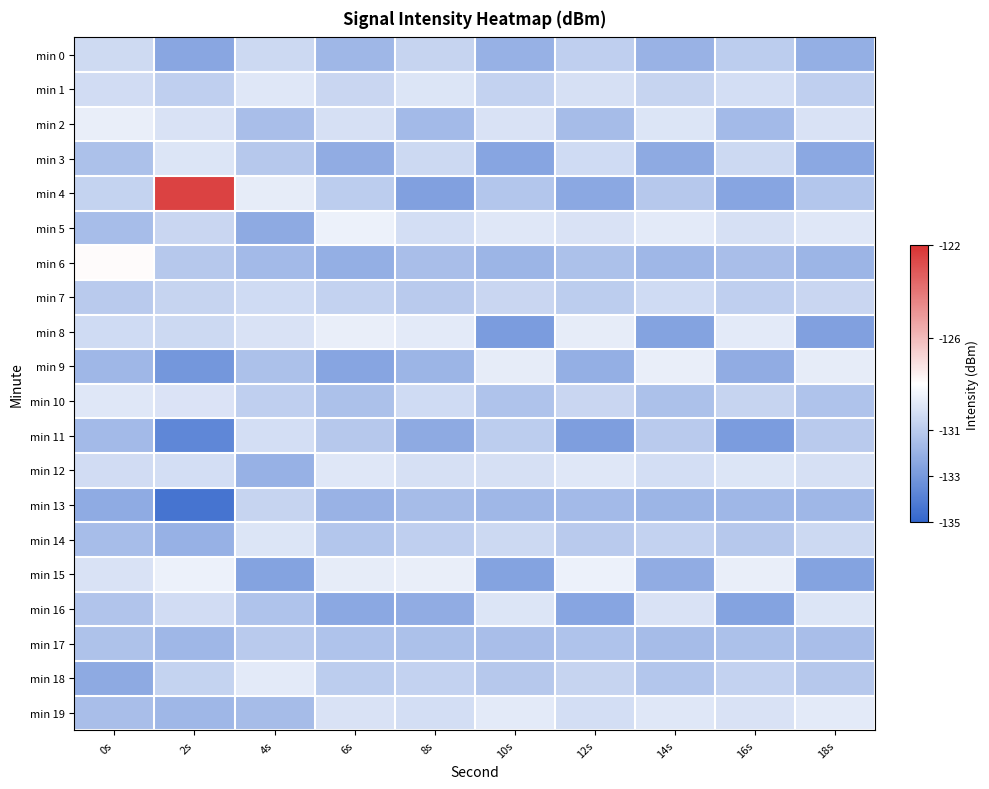

Which has a higher value, 0s or 16s?

0s